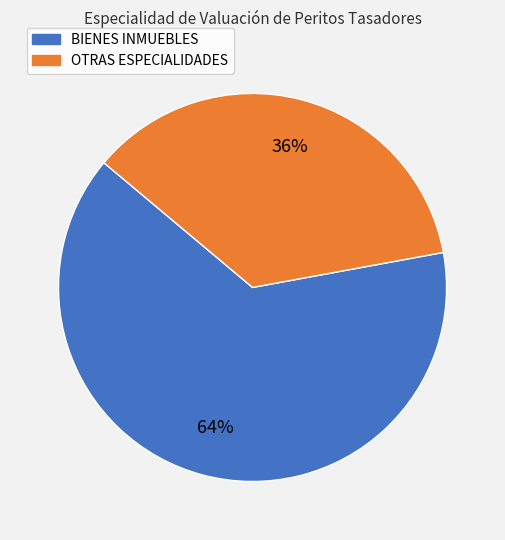

Count the number of slices in the pie.

2